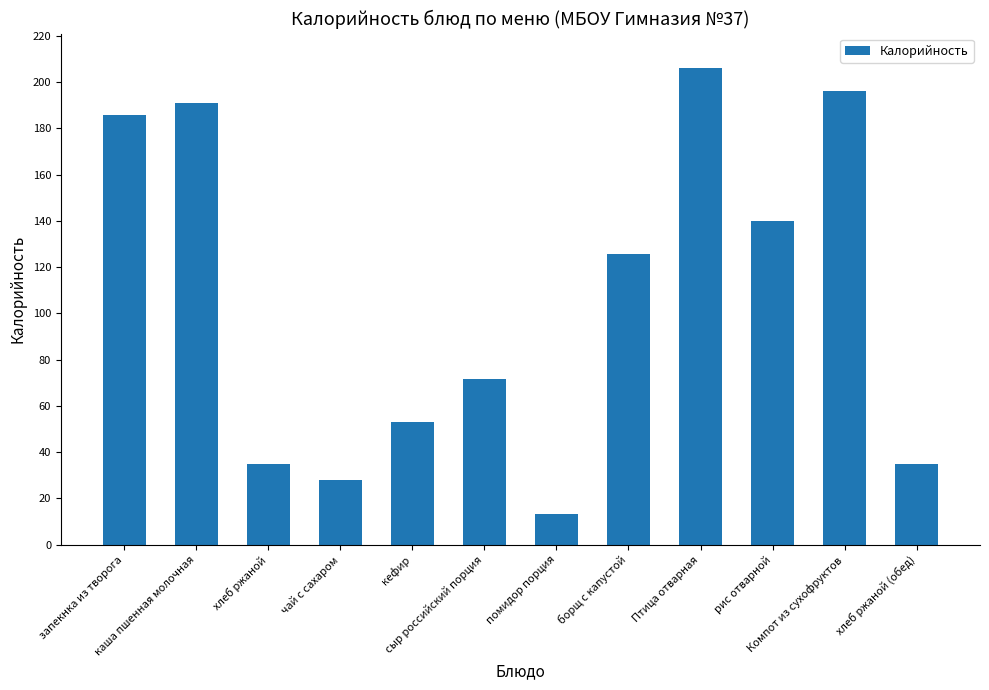

Between сыр российский порция and Птица отварная, which is larger?

Птица отварная